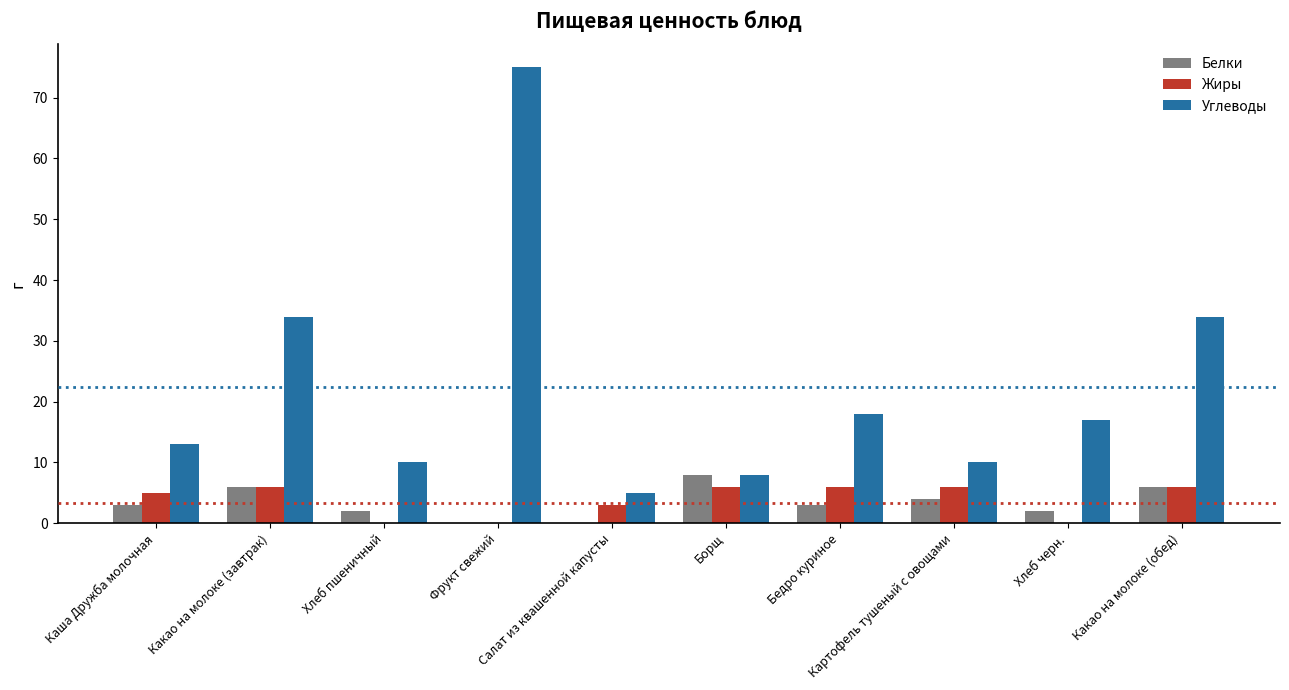

What is the difference between the Углеводы values at Каша Дружба молочная and Хлеб пшеничный?

3